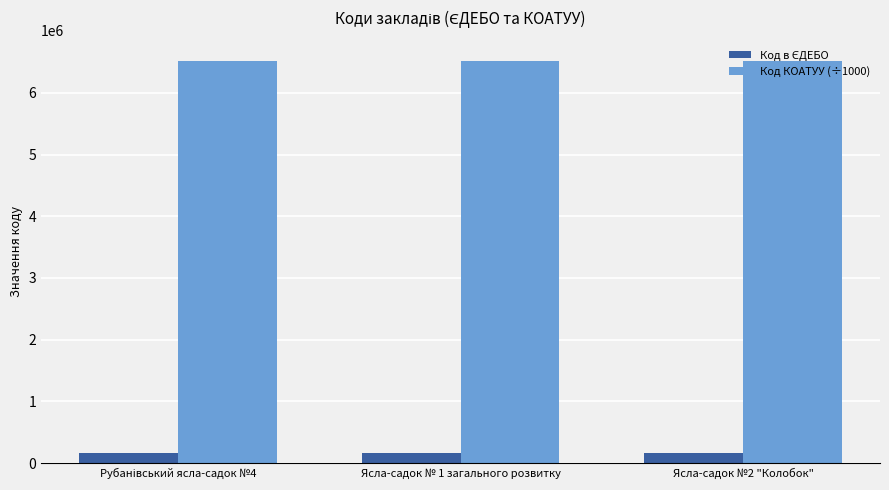

What is the greatest value displayed?

6521285.5